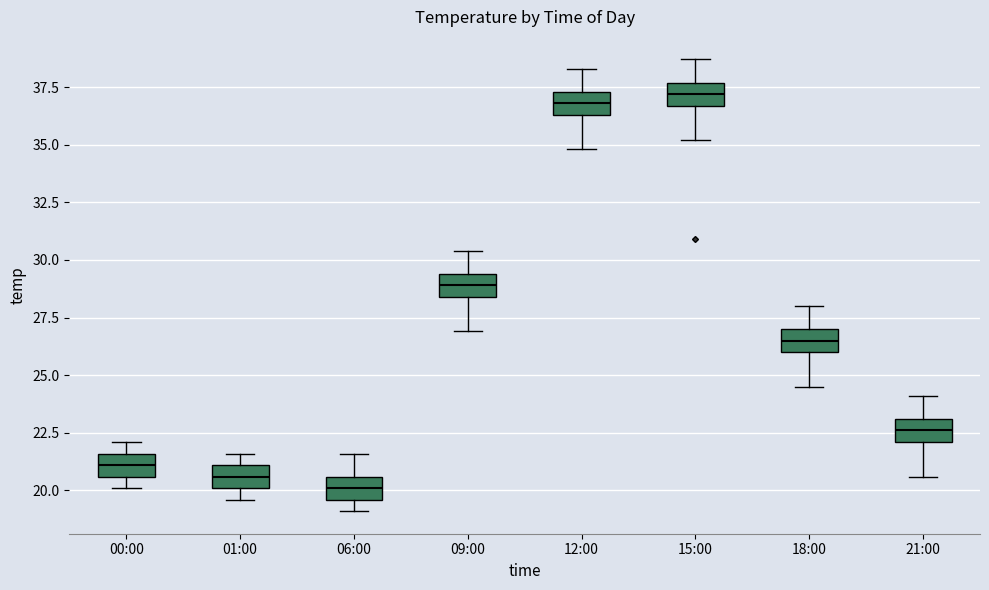

Where is the upper edge of the box for 06:00 on the y-axis? The values are not printed on the chart, so give them approximately, as read against the axis.

20.5